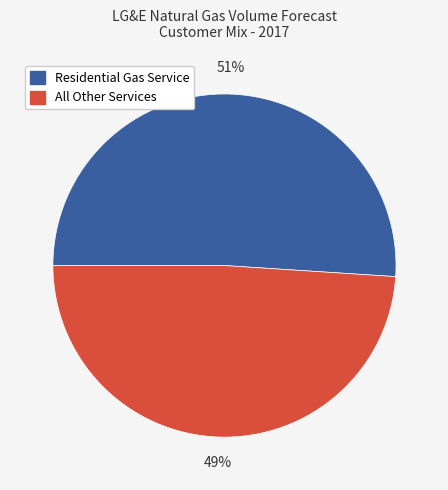

To the nearest percent, what is the average slice percentage?

50%